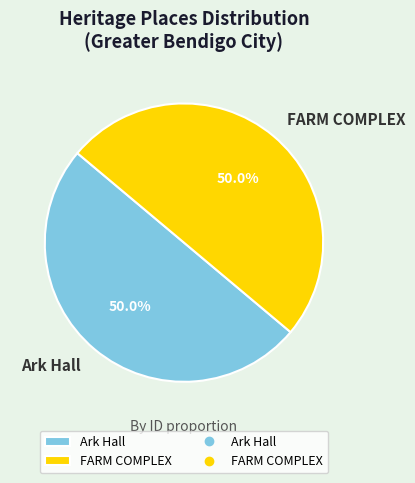

Approximately how many times larger is the value at FARM COMPLEX compared to Ark Hall?

1.0